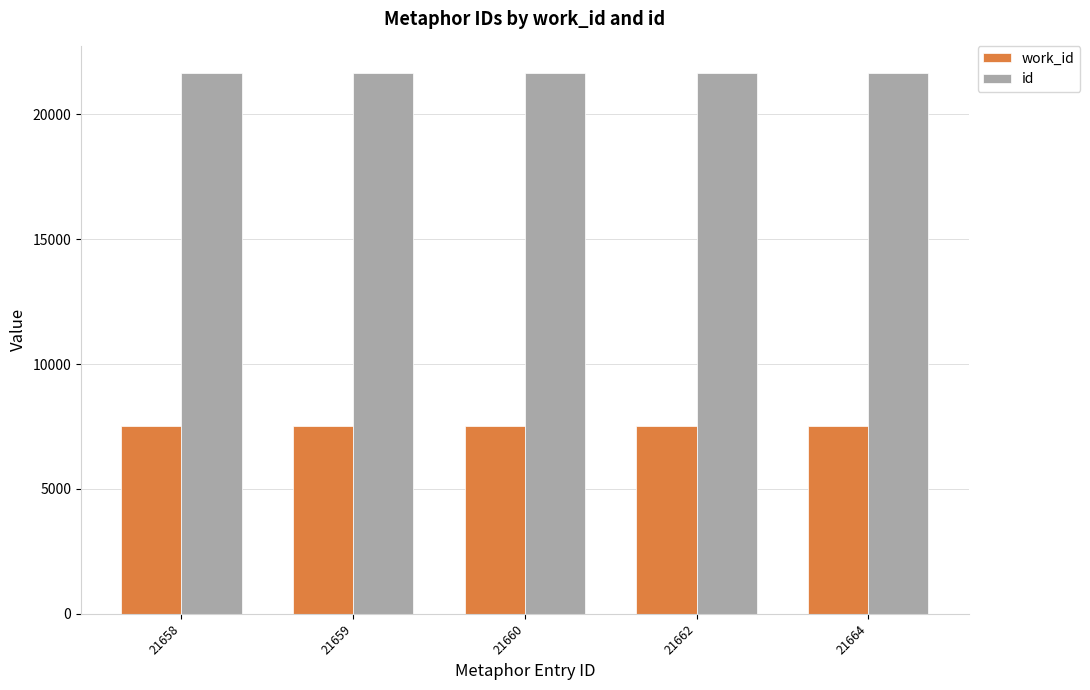

Is it true that work_id equals 3405 at 21659?

False